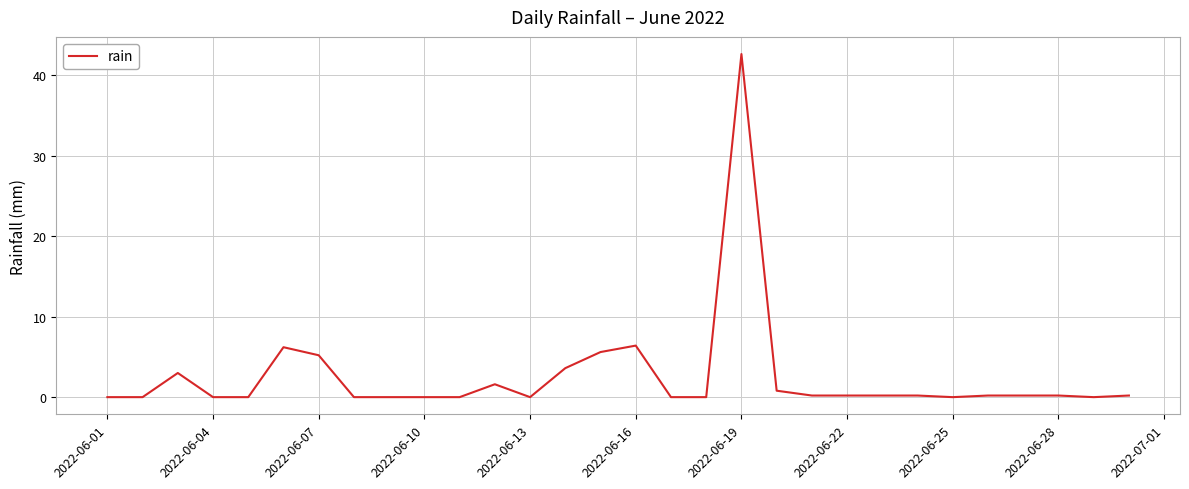

What is the greatest value displayed?

42.6